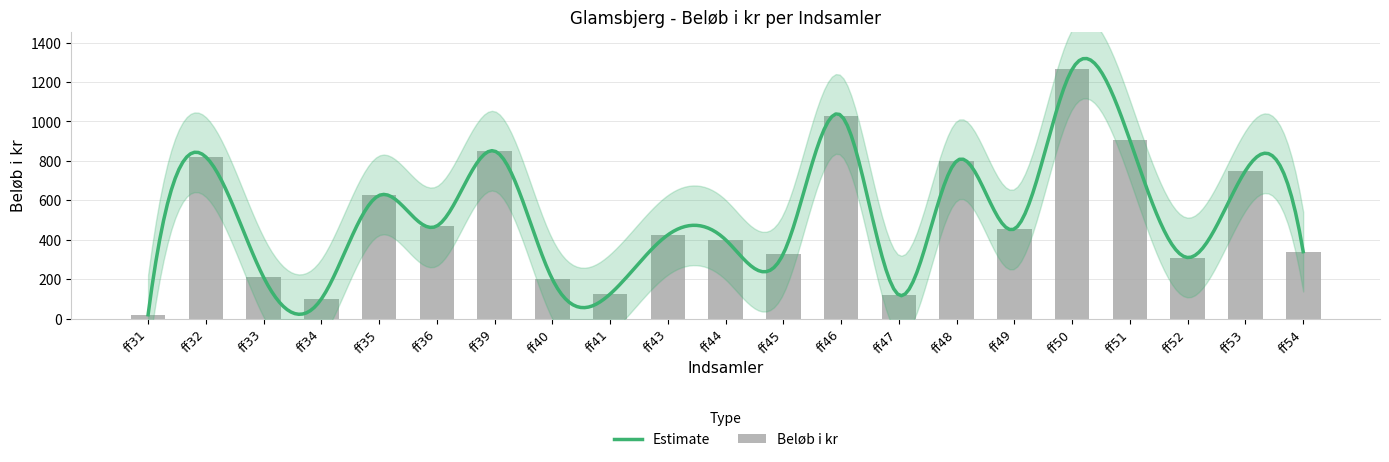

Read the value at ff54.

340